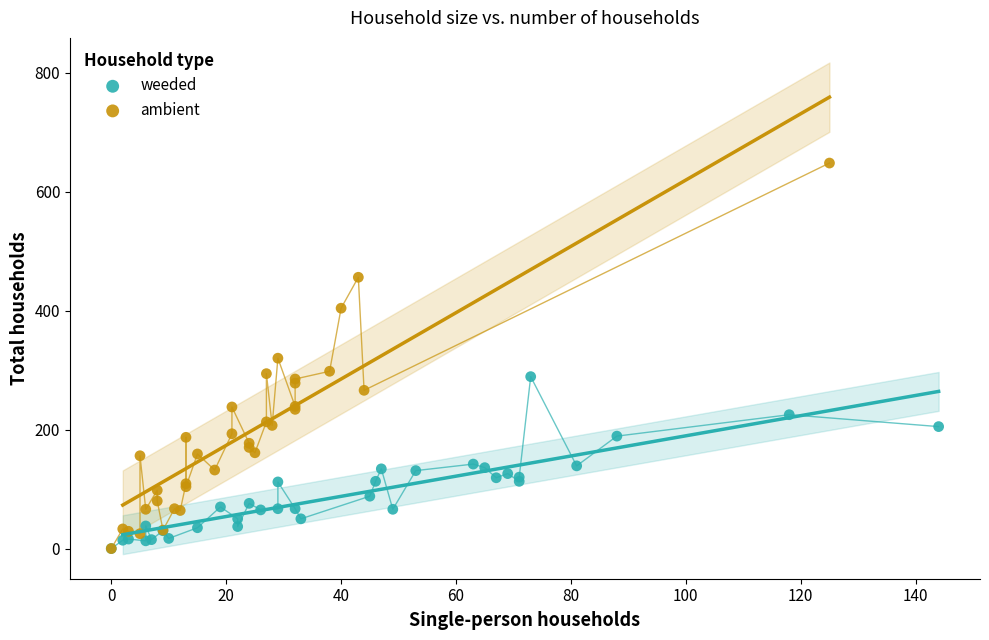

What are all the series names shown in the legend?

weeded, ambient